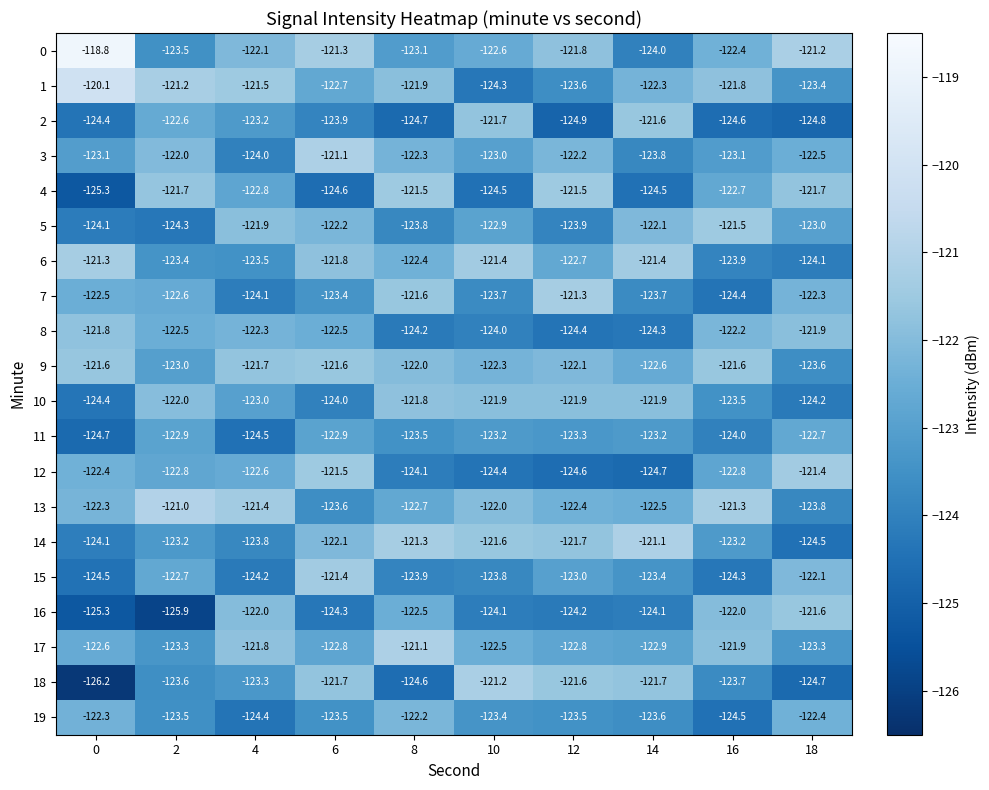

At which label does 7 reach its minimum?

16